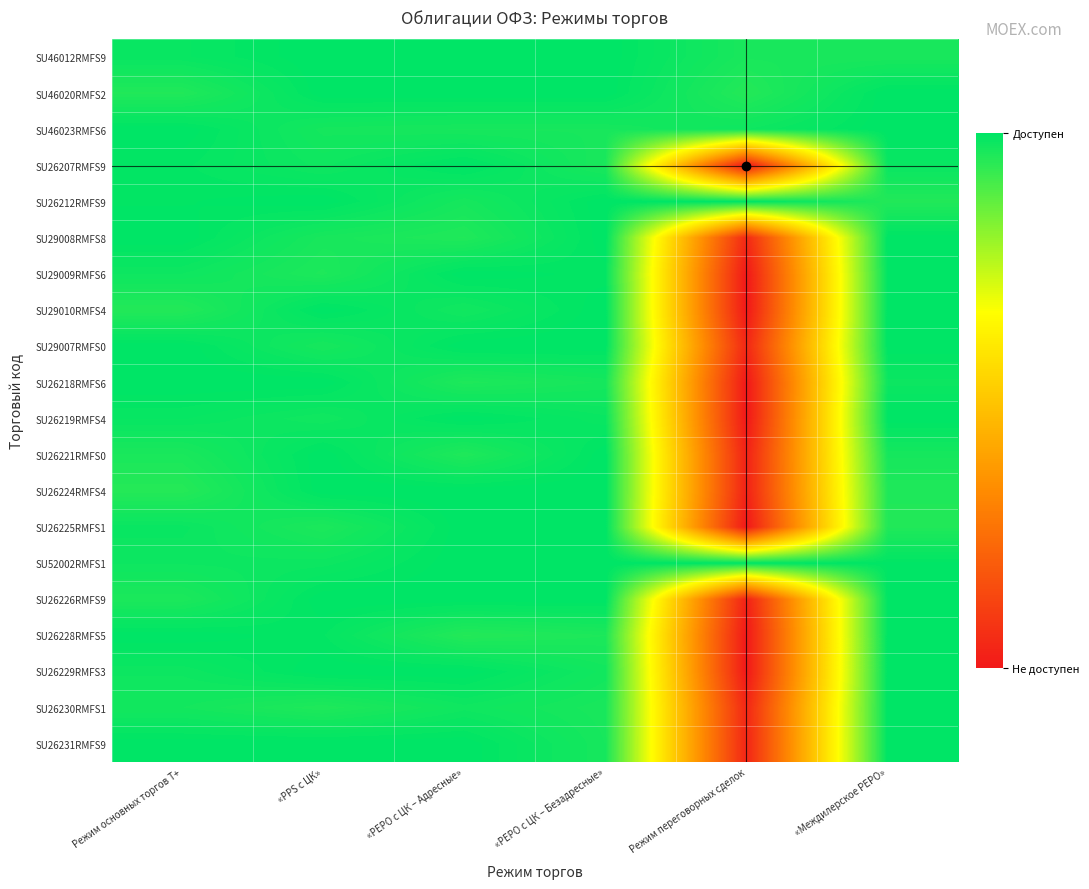

At which category is the sum across all series the highest?

«Mеждилерское PEPO»